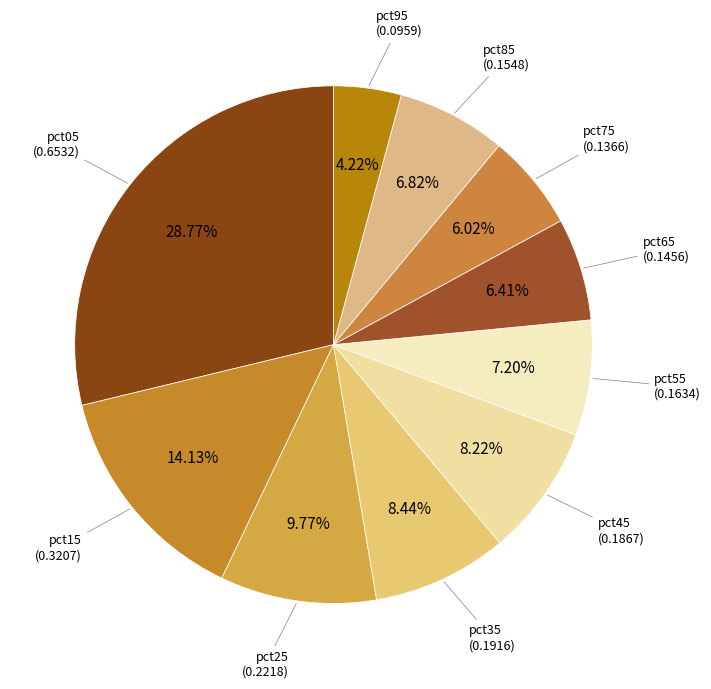

Count the number of slices in the pie.

10